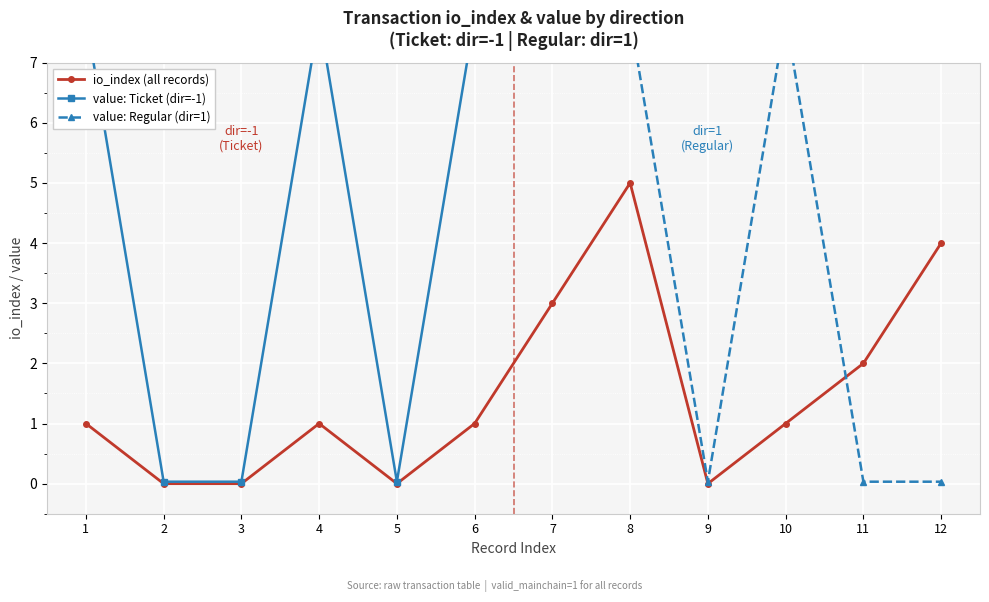

How many interior local peaks does the io_index (all records) series have?

2